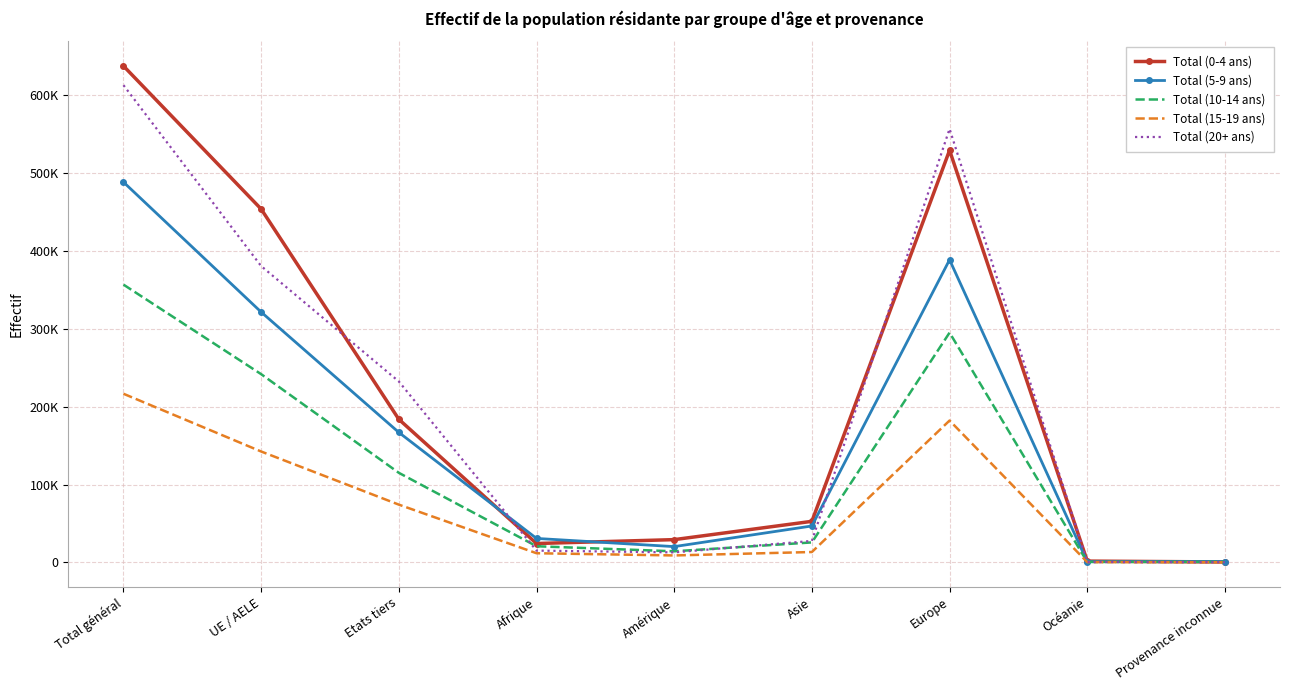

At which category does Total (0-4 ans) reach its first local valley?

Afrique